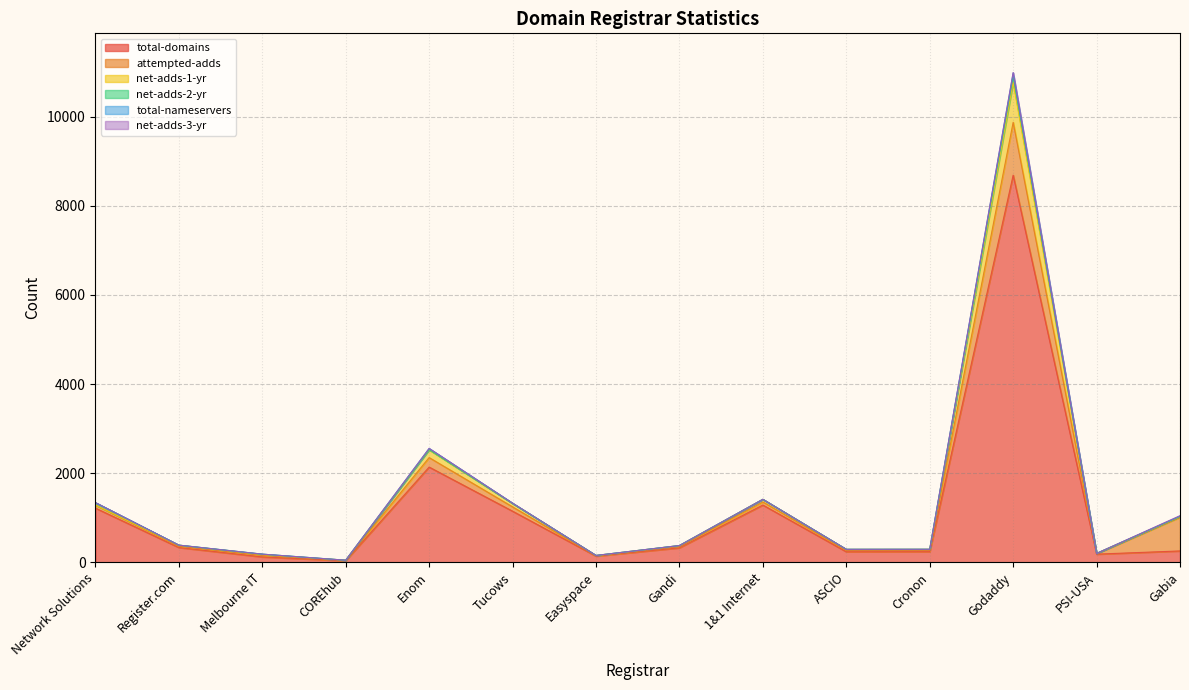

Which category has the highest value in the net-adds-1-yr series?

Godaddy